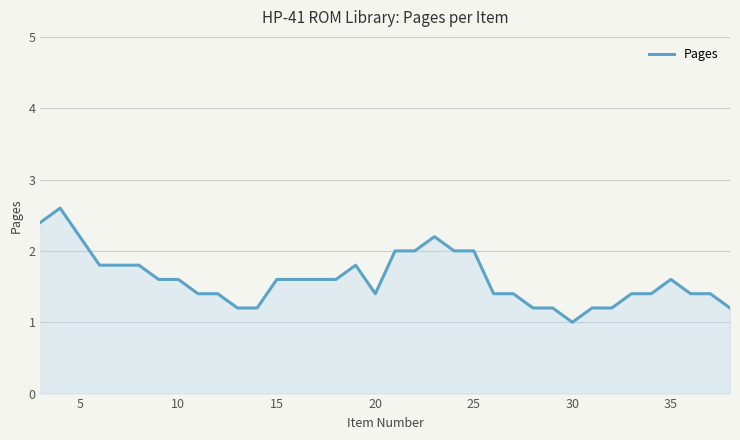

What is the difference between the maximum and minimum values?

1.6